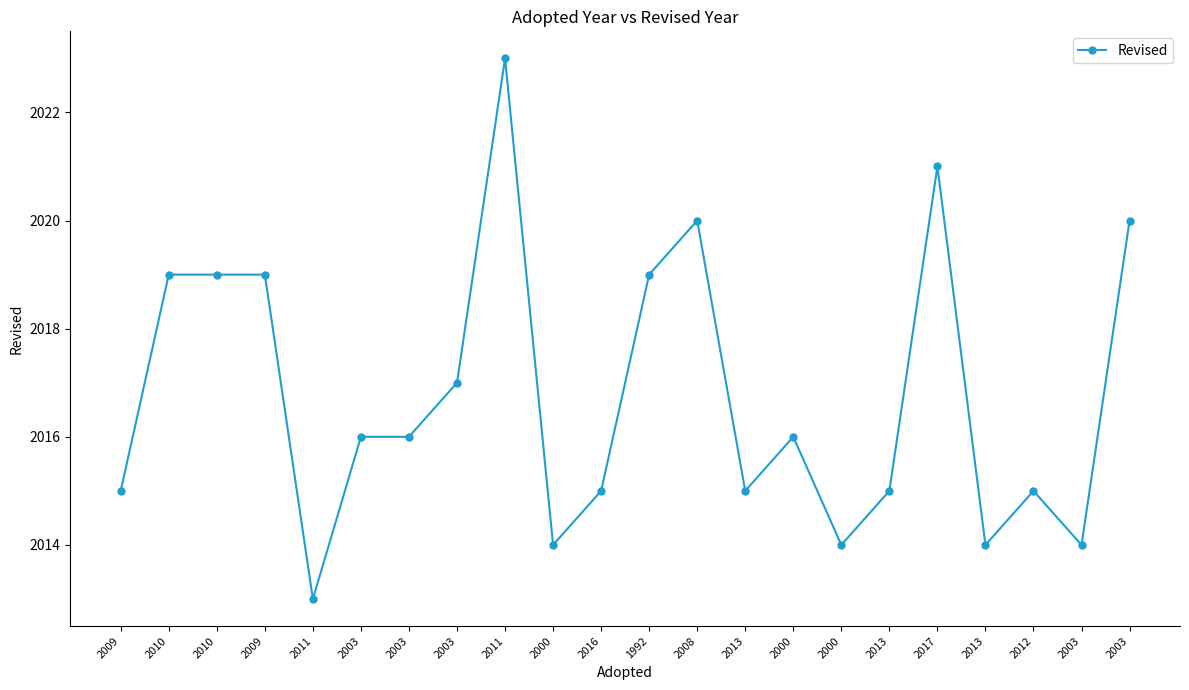

At which label is the value closest to 2018?

2010